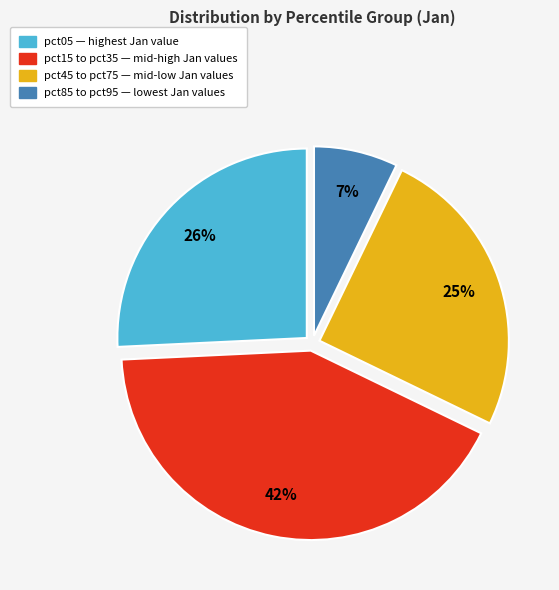

Is there a majority slice in this chart?

No